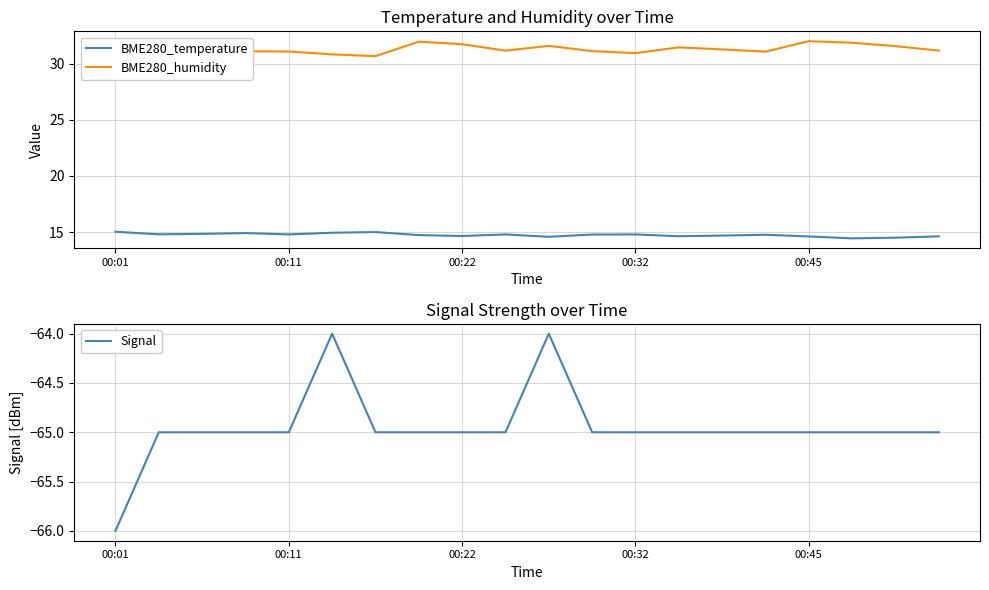

At how many categories does at least one series exceed 19?

20